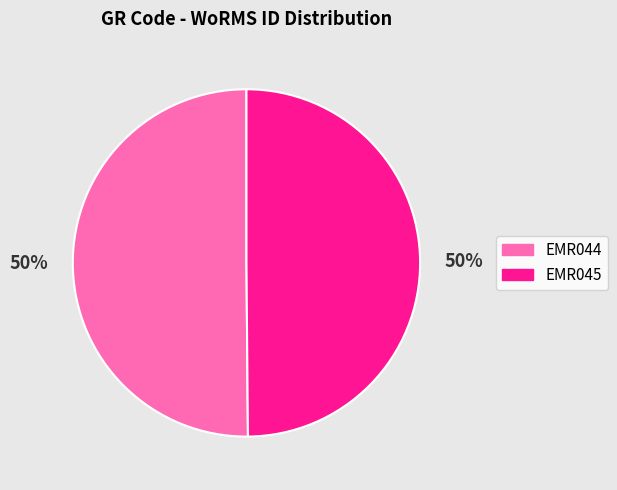

Combined, do EMR045 and EMR044 account for over 50%?

Yes